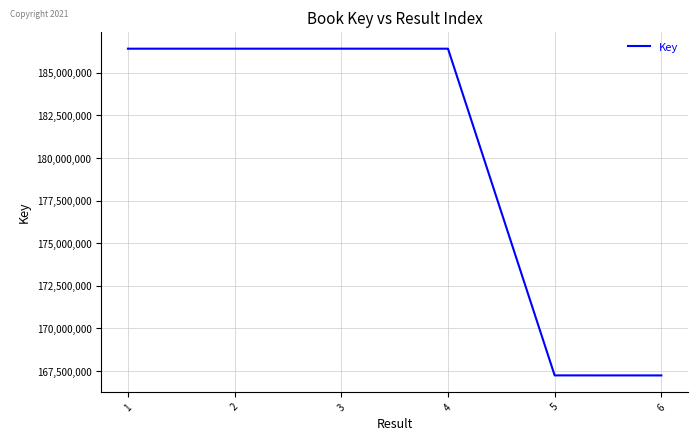

What is the ratio of the value at 5 to the value at 2?

0.9